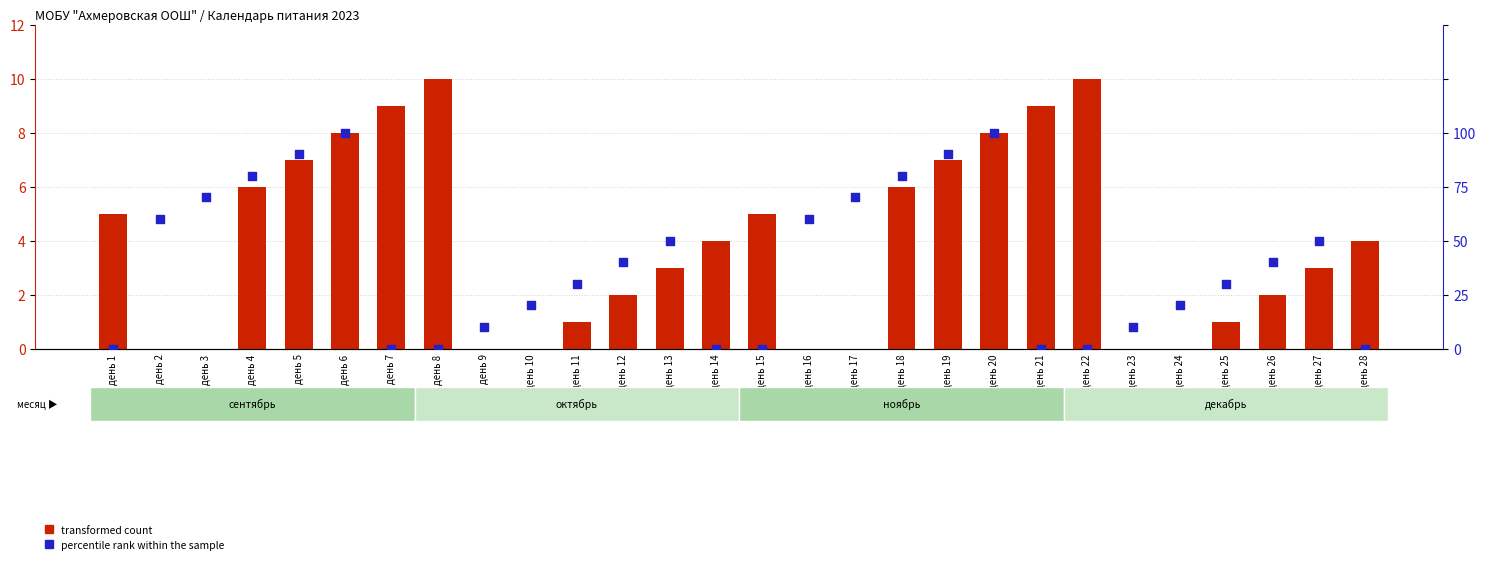

At which category is the sum across all series the highest?

день 6